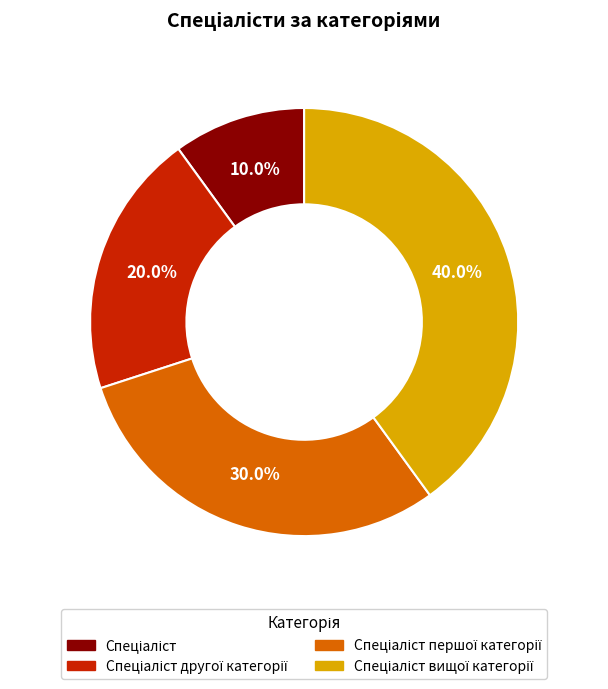

Is there any slice that represents more than half of the pie?

No